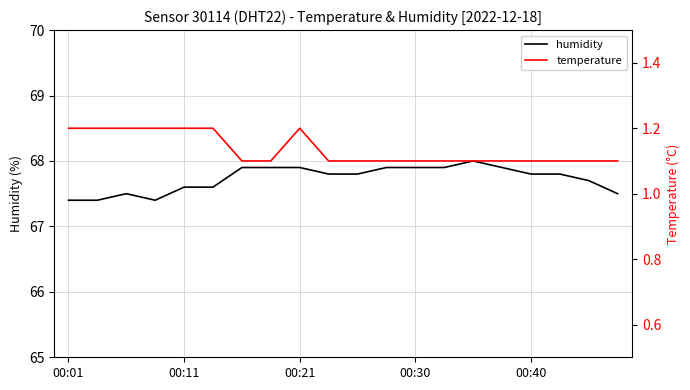

In humidity, how many points are higher than both neighbors (excluding endpoints)?

2